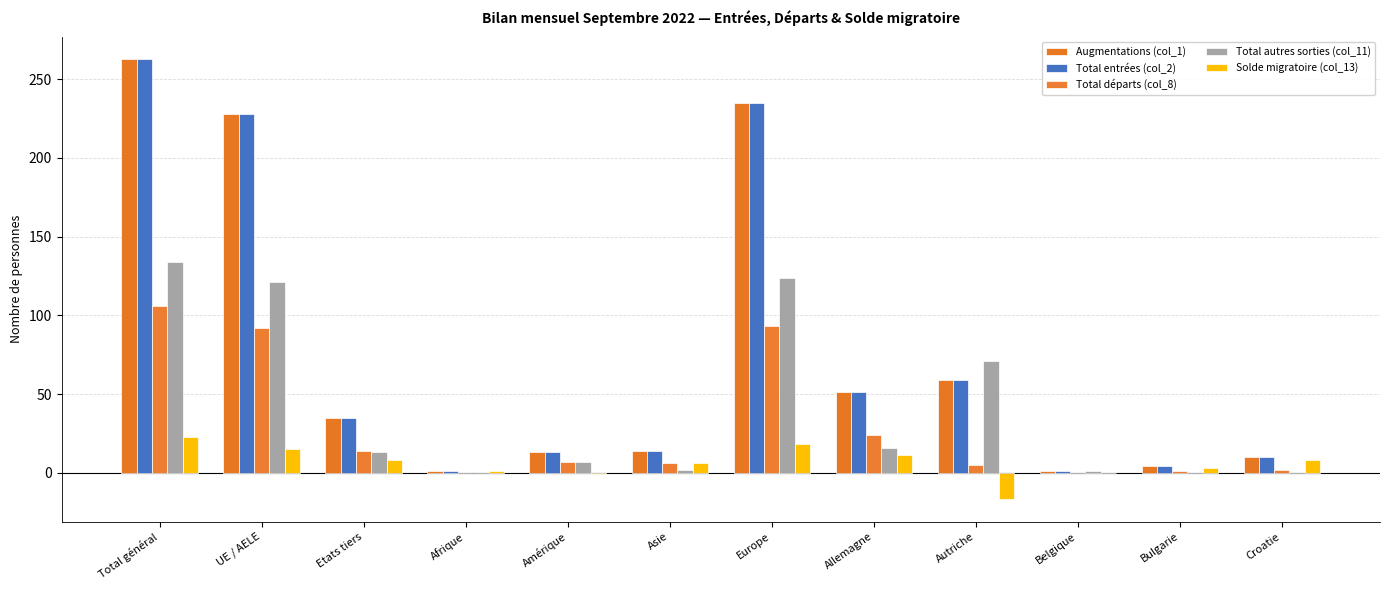

The value of Augmentations (col_1) at Etats tiers is 35. True or false?

True